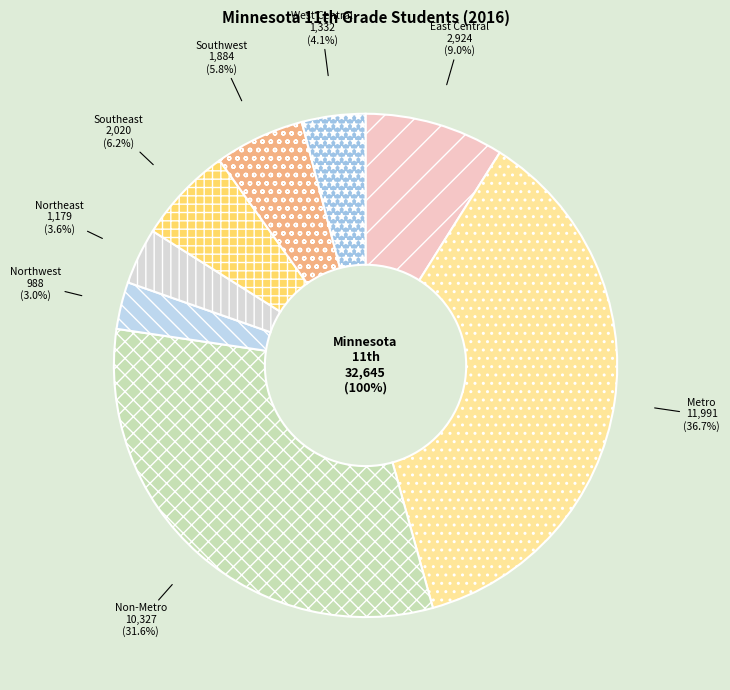

True or false: Southeast accounts for 1% of the total.

False